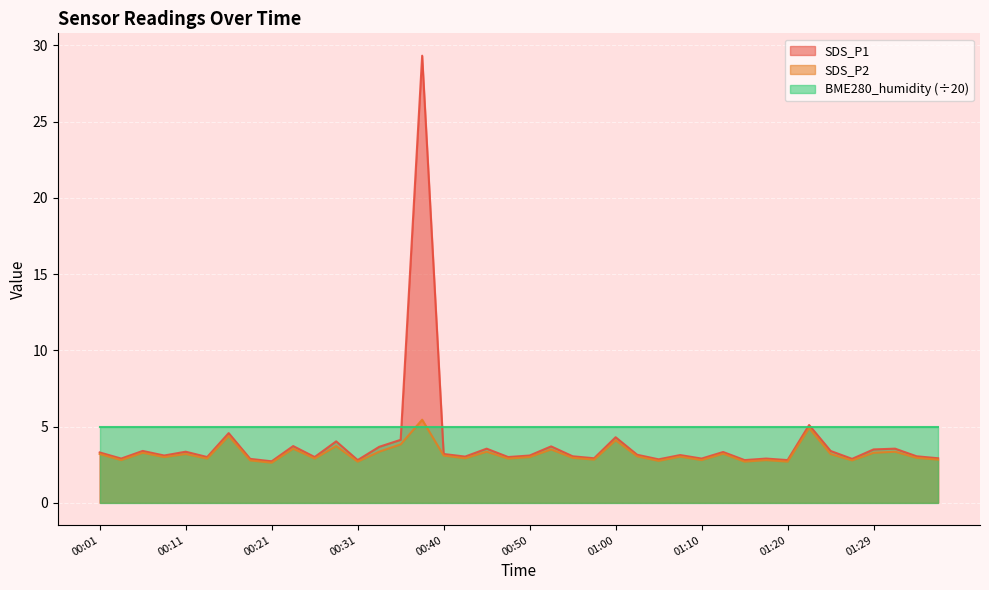

At which category does SDS_P1 reach its first local valley?

00:04